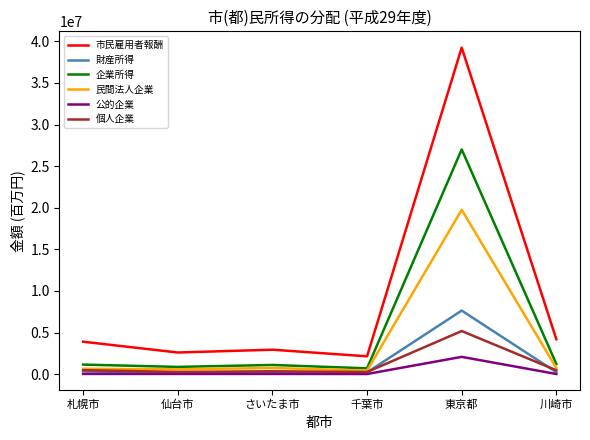

Rank the series by their maximum value, from highest to lowest.

市民雇用者報酬, 企業所得, 民間法人企業, 財産所得, 個人企業, 公的企業